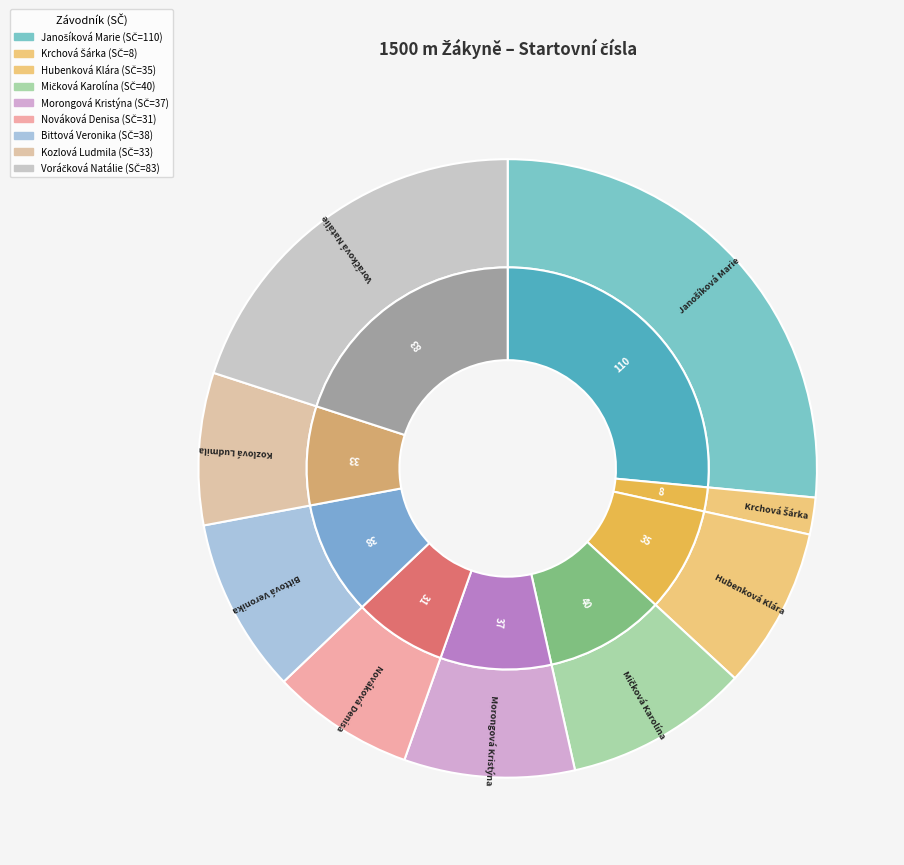

Count the number of slices in the pie.

9